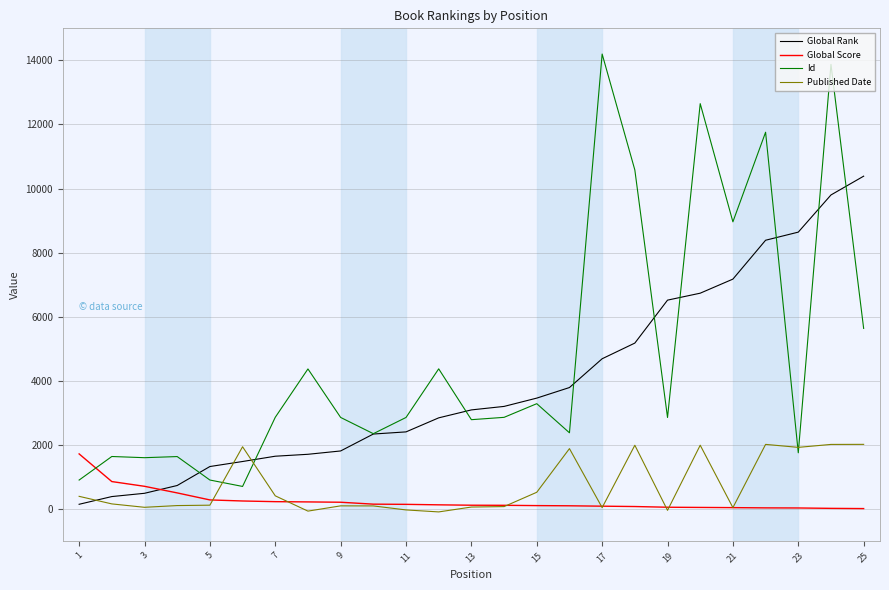

Which series has the largest range (max minus min)?

Id